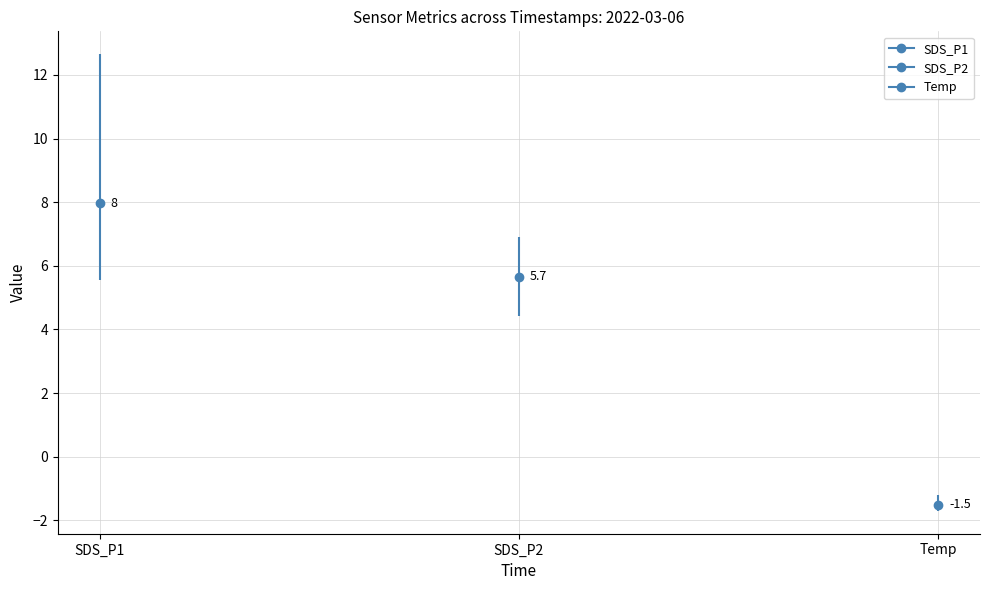

At 00:26, list the series in order from largest to smallest.

SDS_P1, SDS_P2, Temp